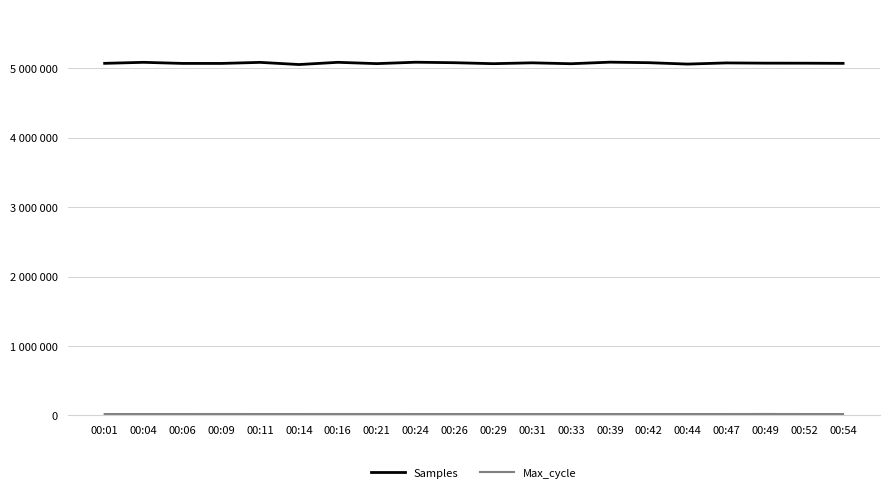

Does the chart display data point markers on the line(s)?

No